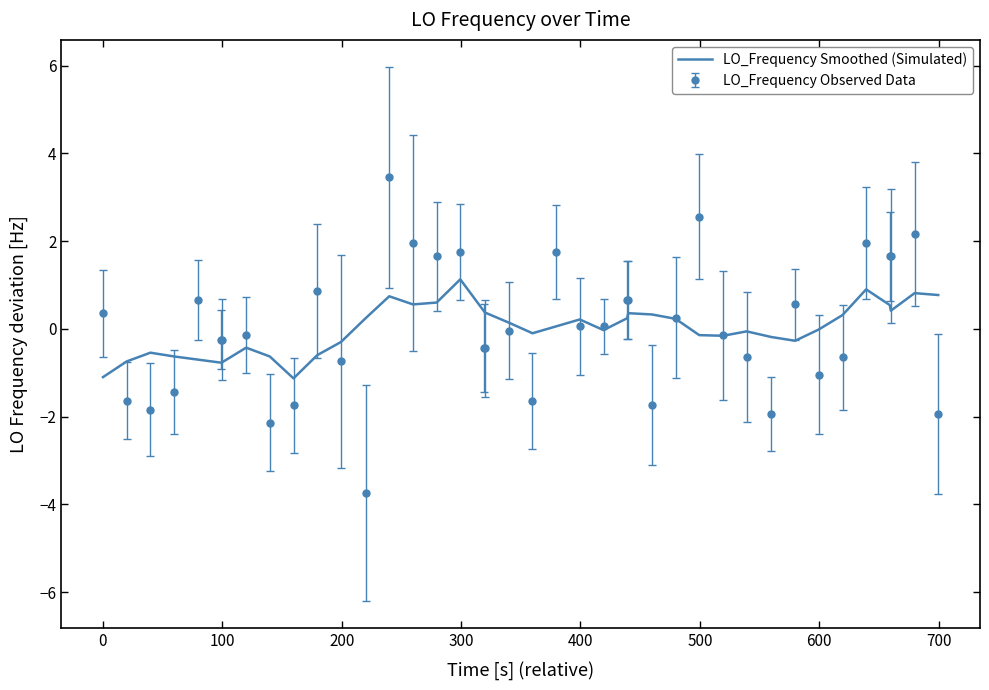

What is the minimum value for LO_Frequency Smoothed (Simulated)?

-1.1